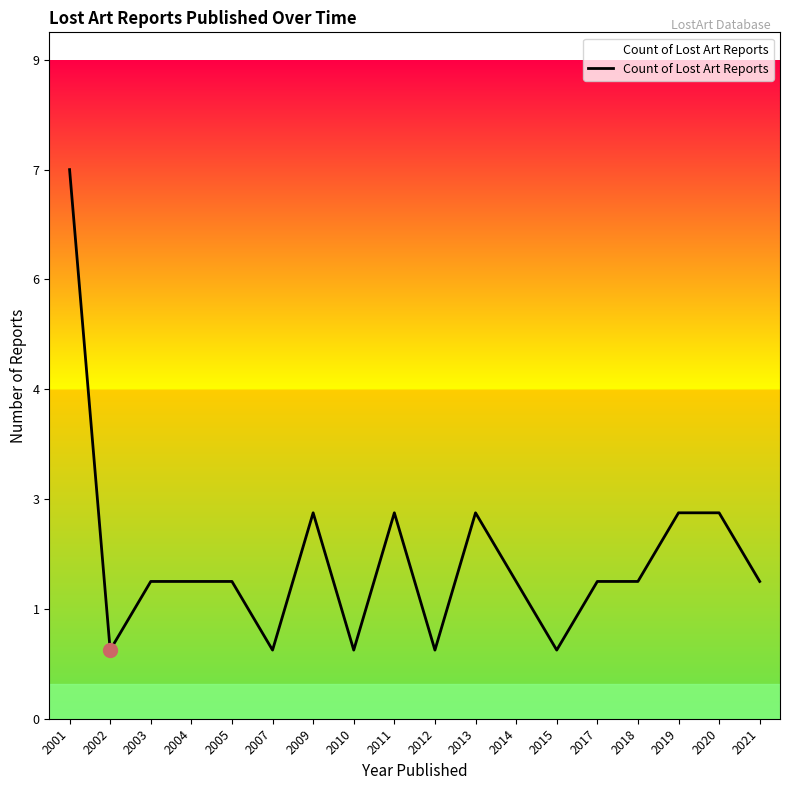

True or false: the data has more than 0 interior local peaks.

True